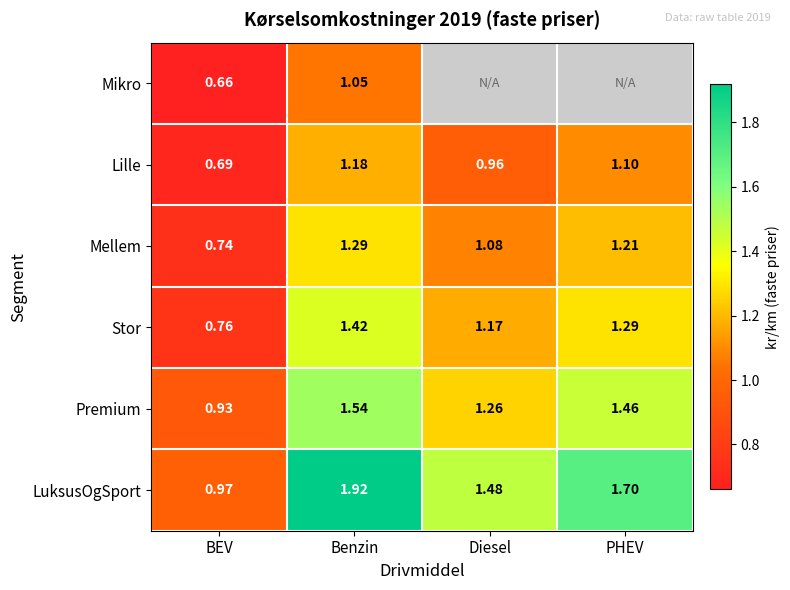

Between PHEV and Benzin, which is larger?

Benzin